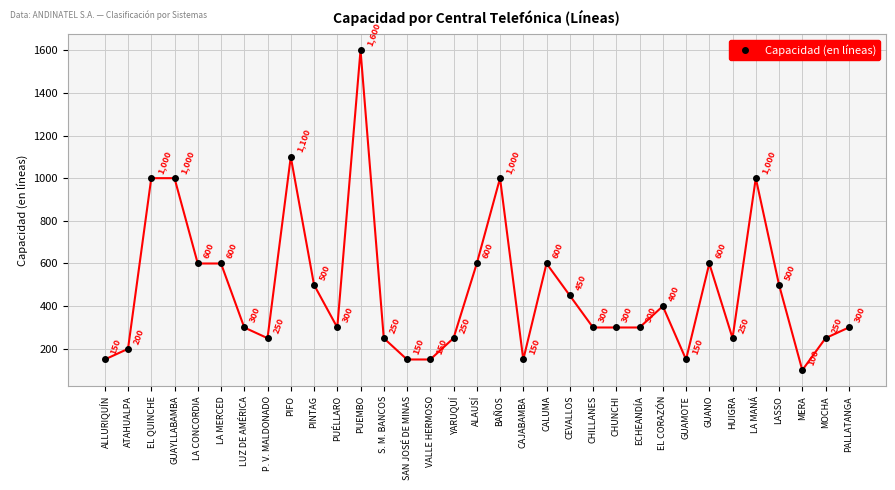

True or false: the data shows 600 at ALAUSÍ.

True